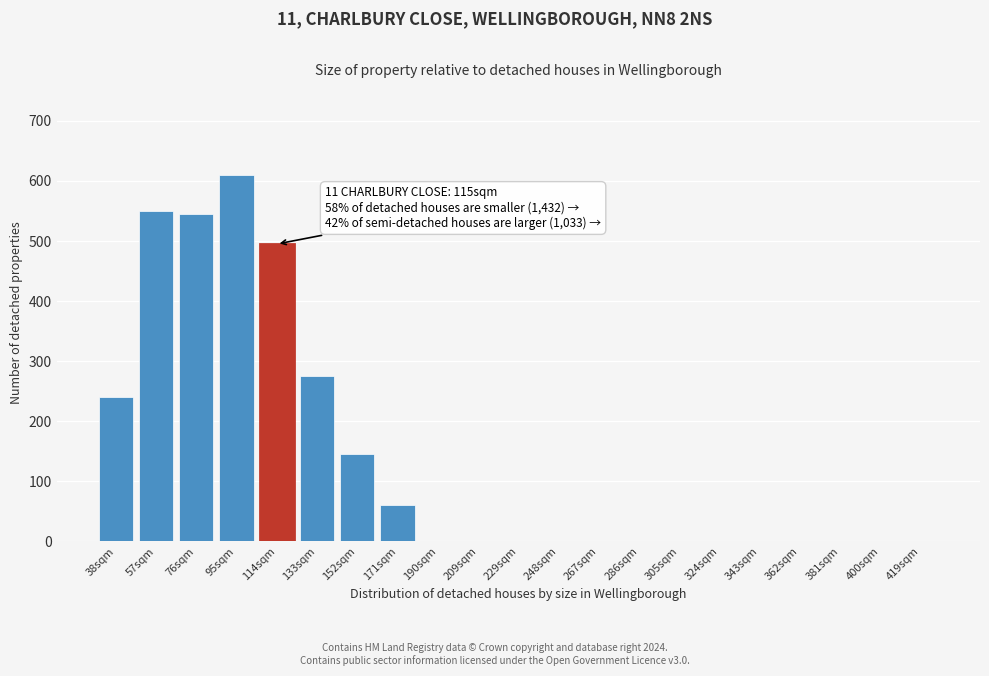

Reading left to right, list all the values displayed in this chart.

38sqm=240	57sqm=550	76sqm=545	95sqm=610	114sqm=495	133sqm=275	152sqm=145	171sqm=60	190sqm=0	209sqm=0	229sqm=0	248sqm=0	267sqm=0	286sqm=0	305sqm=0	324sqm=0	343sqm=0	362sqm=0	381sqm=0	400sqm=0	419sqm=0